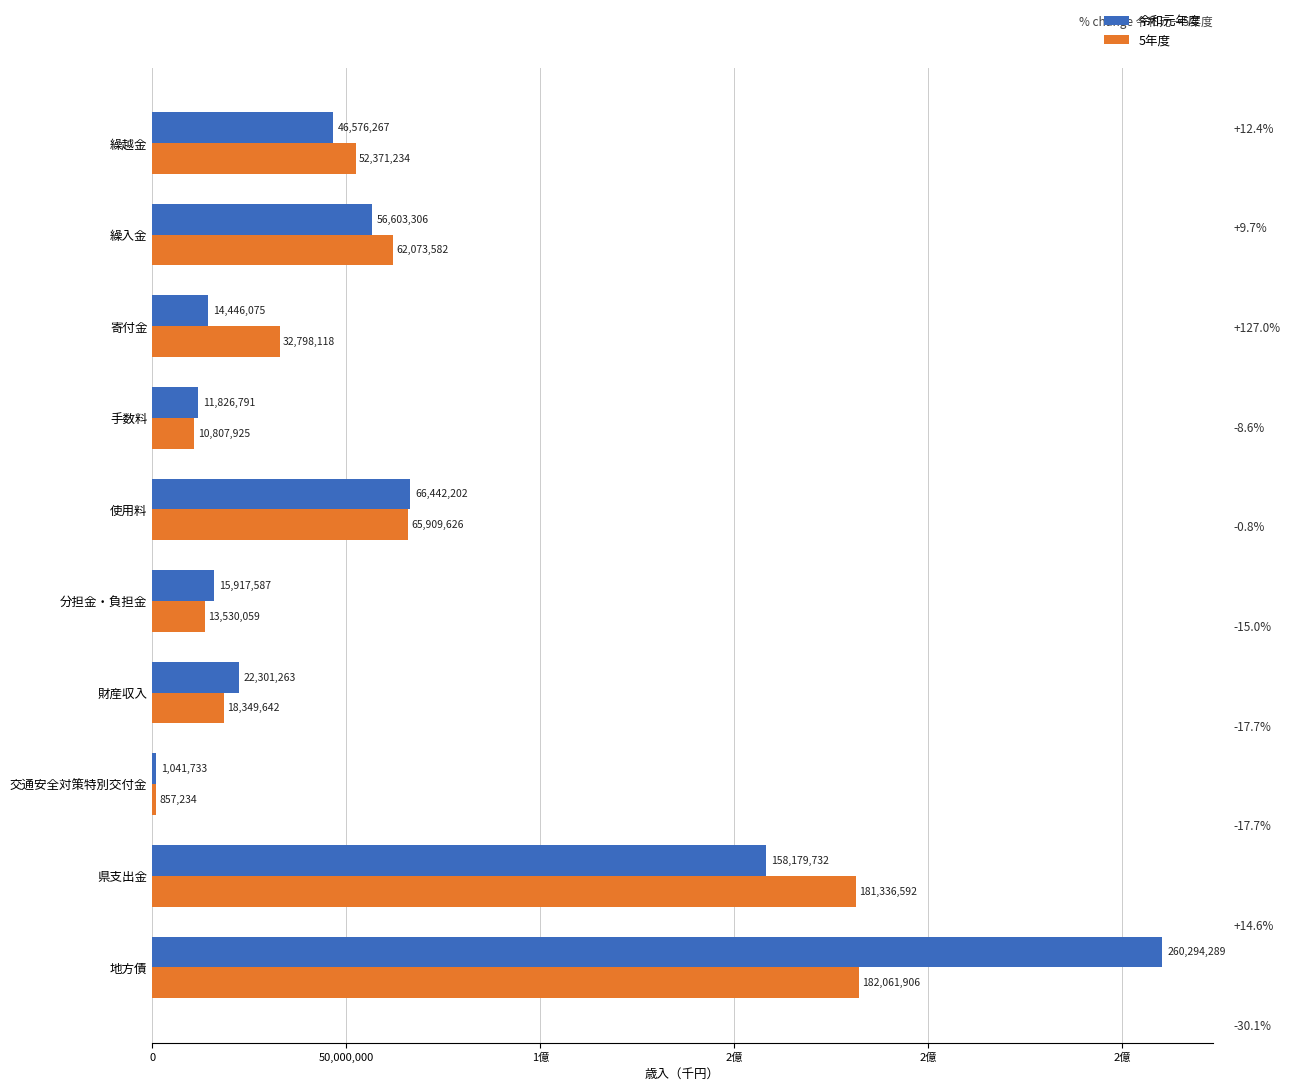

Reading left to right, what are all the values shown in this chart?

令和元年度: 260294289	158179732	1041733	22301263	15917587	66442202	11826791	14446075	56603306	46576267
5年度: 182061906	181336592	857234	18349642	13530059	65909626	10807925	32798118	62073582	52371234